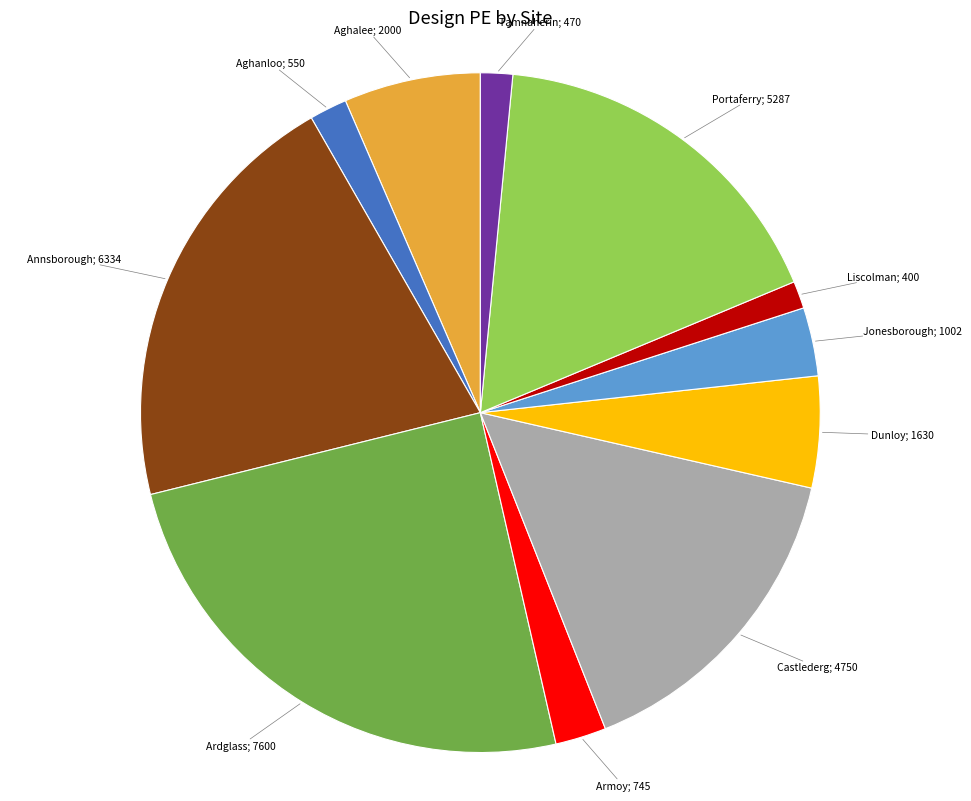

Is there any slice that represents more than half of the pie?

No